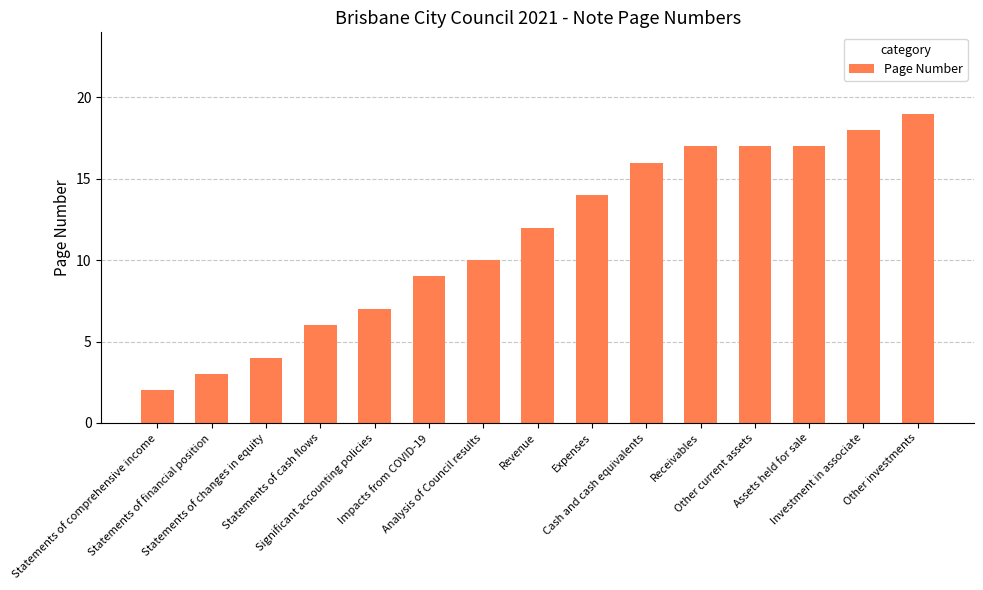

True or false: the data shows 6 at Investment in associate.

False